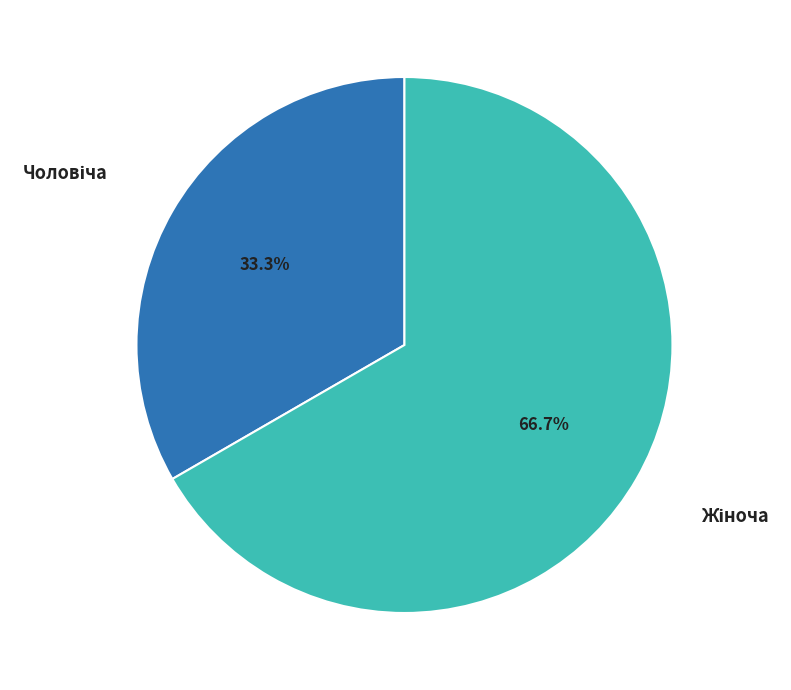

Is there any slice that represents more than half of the pie?

Yes